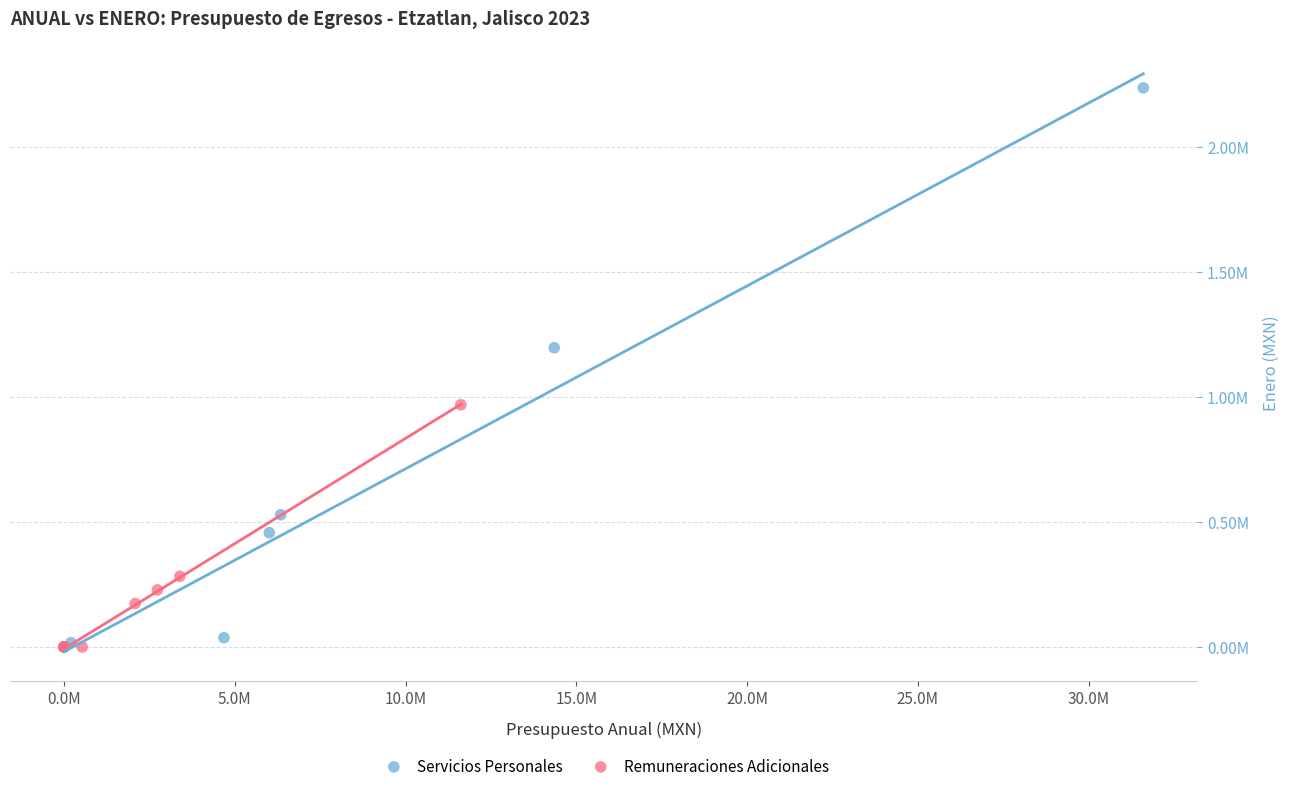

Which series contains the highest Y value?

Servicios Personales